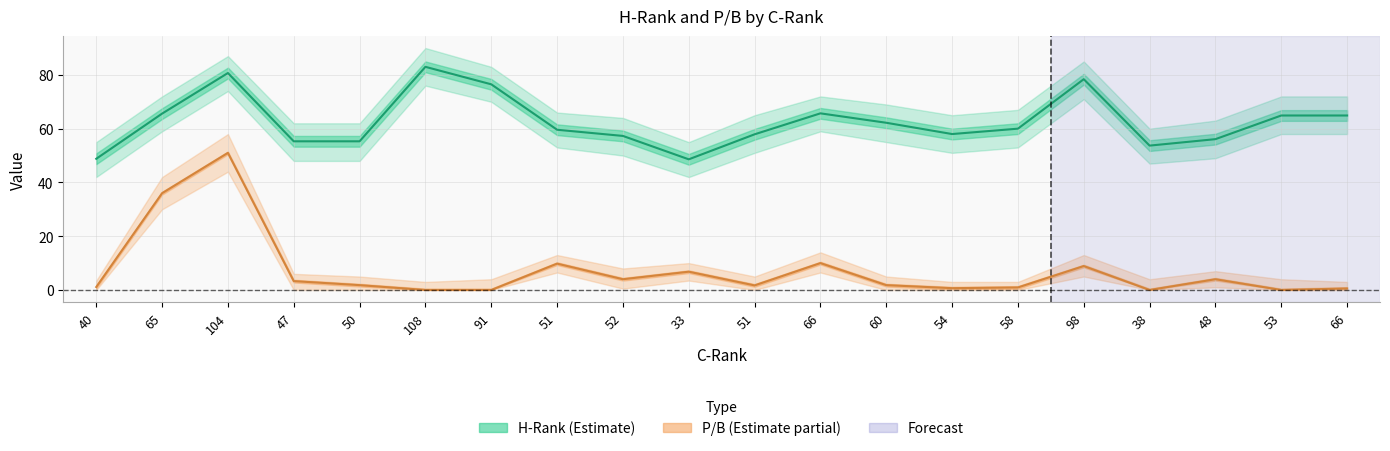

Where is the first local maximum for H-Rank (Estimate)?

104